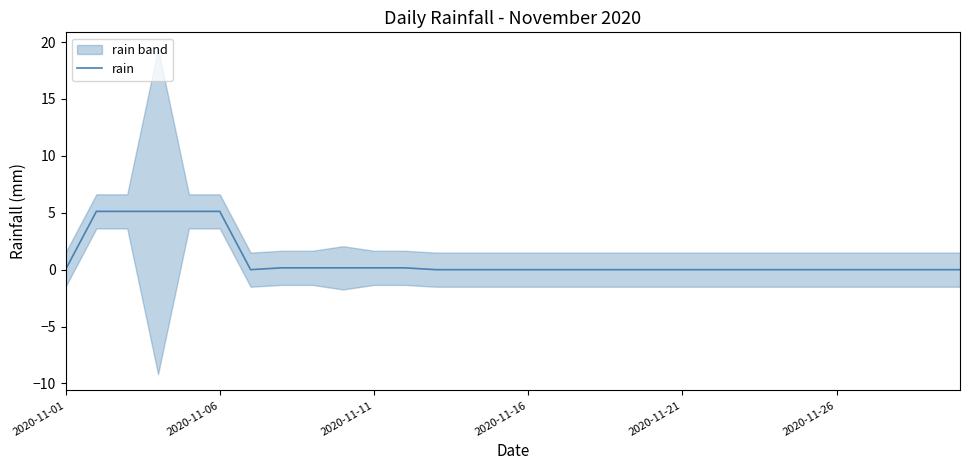

Is this an area chart (filled region under the line)?

No